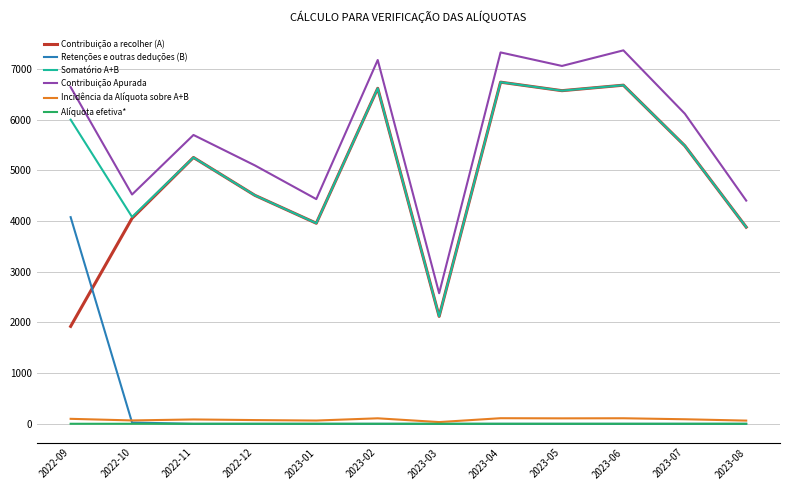

In Incidência da Alíquota sobre A+B, how many points are higher than both neighbors (excluding endpoints)?

4